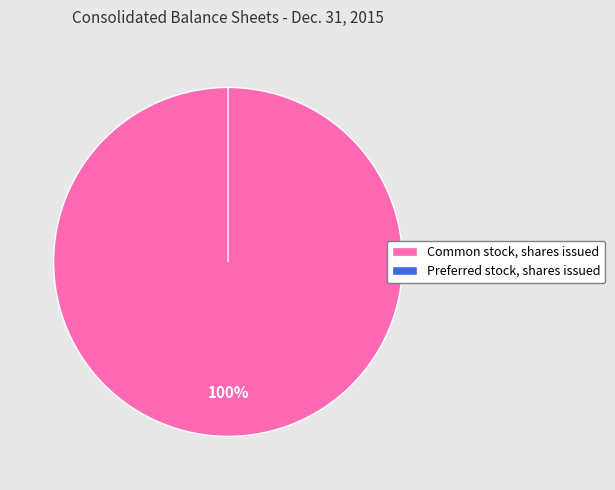

What is the change in value from Common stock, shares issued to Preferred stock, shares issued?

-24414083